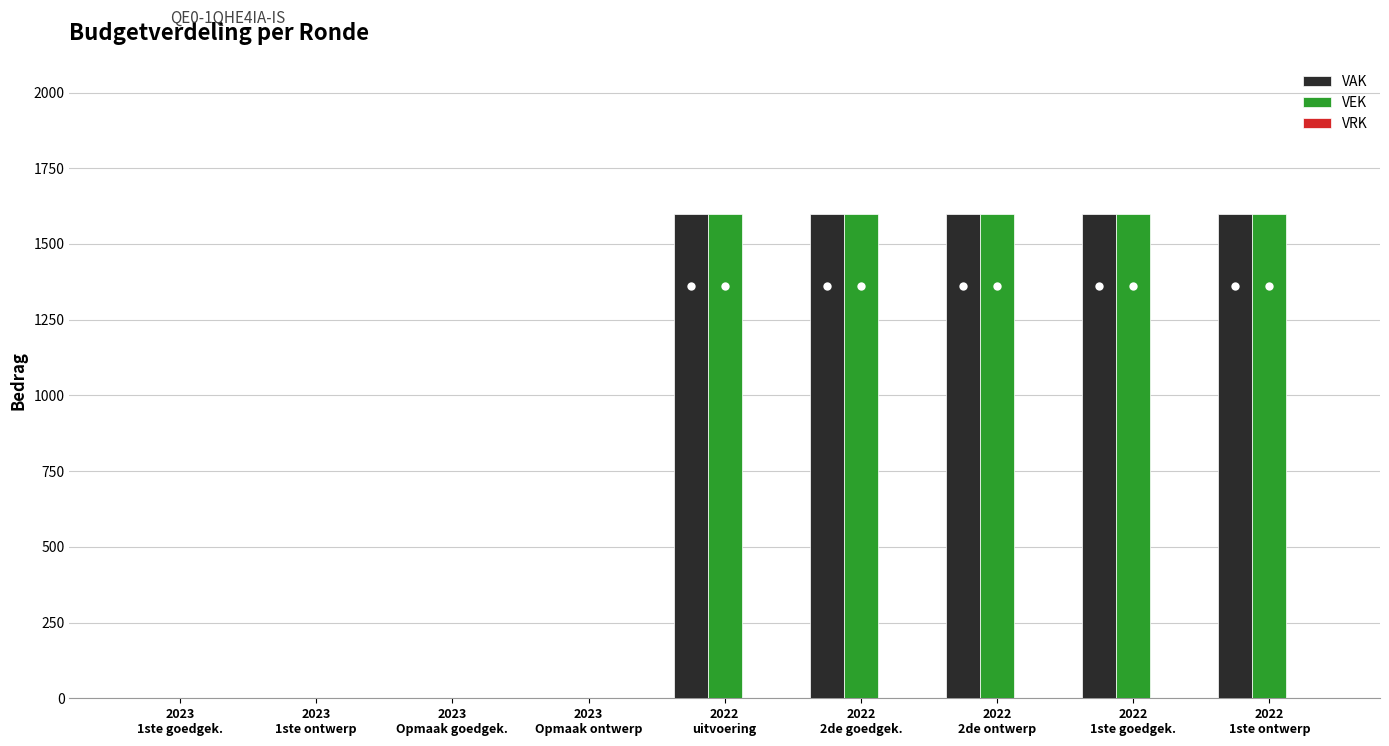

What is the greatest value displayed?

1600